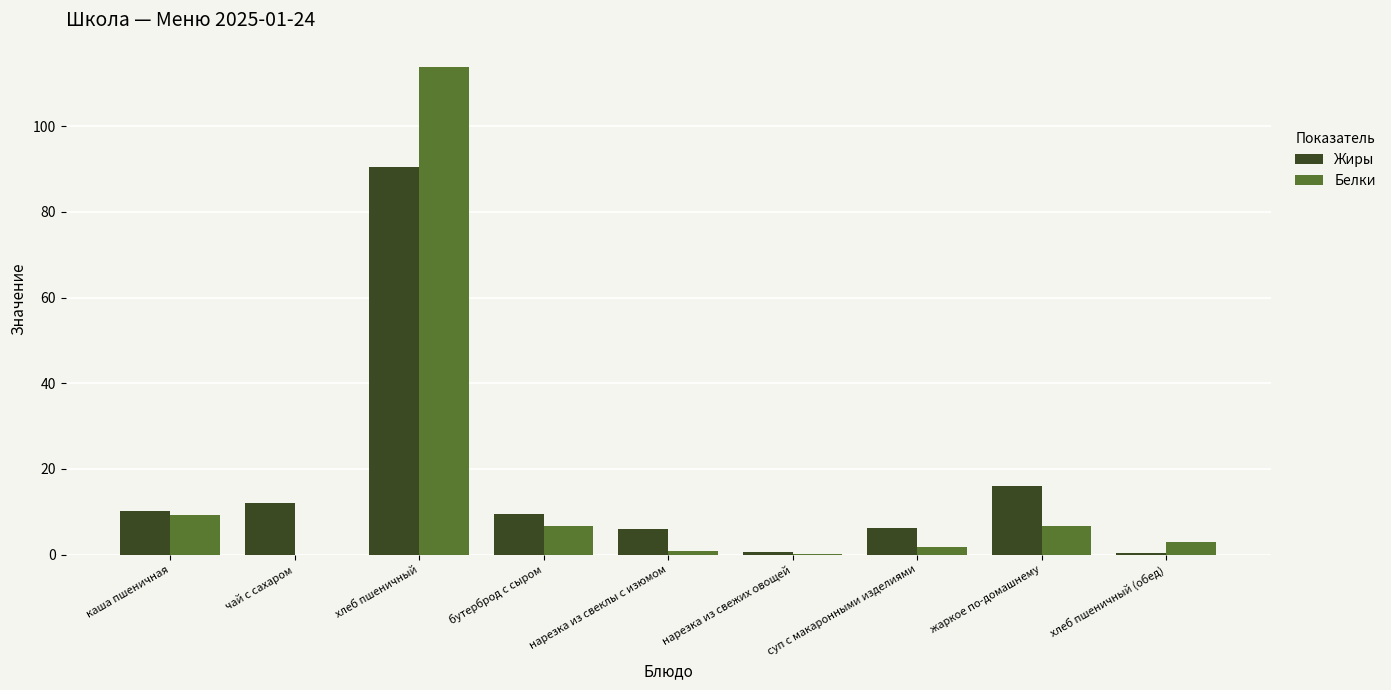

What are all the series names shown in the legend?

Жиры, Белки